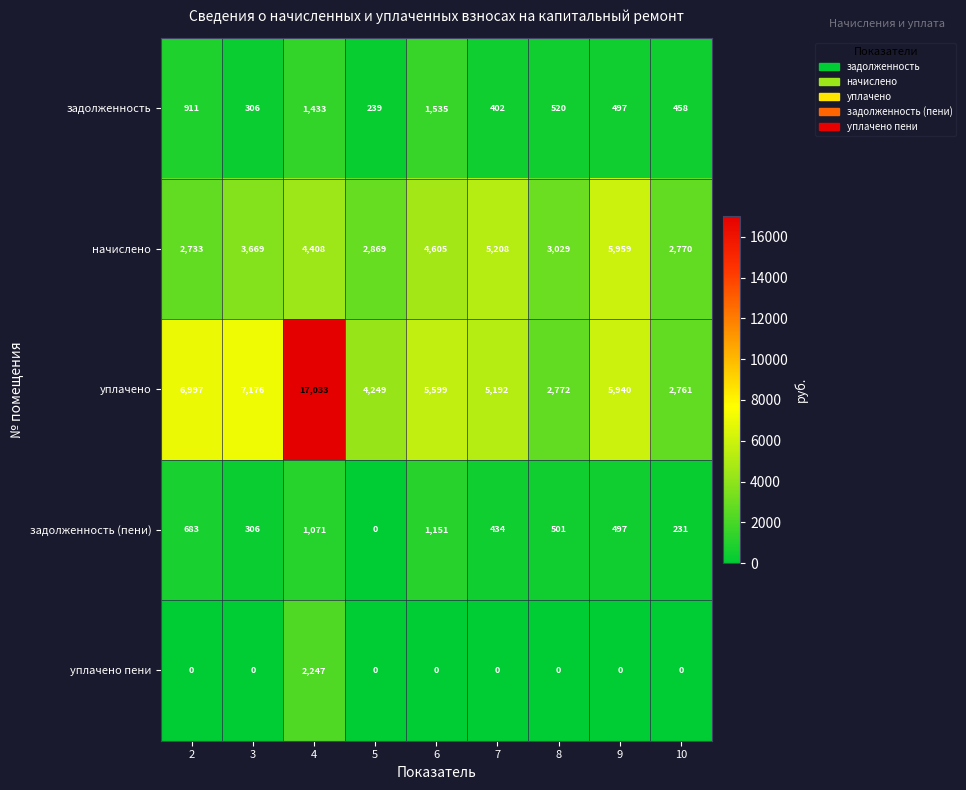

Which series has the largest range (max minus min)?

уплачено